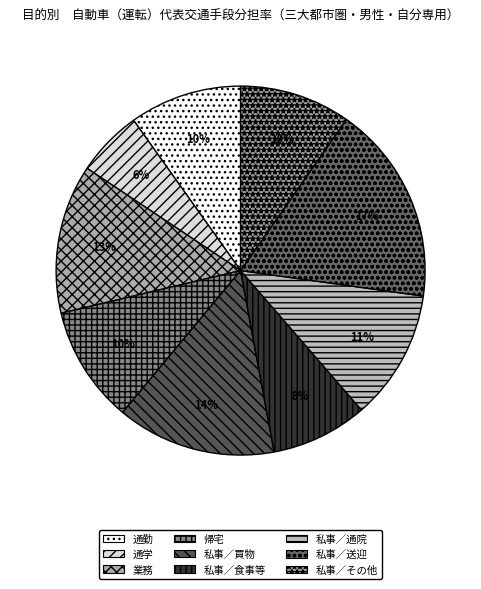

To the nearest percent, what portion does 業務 represent?

13%